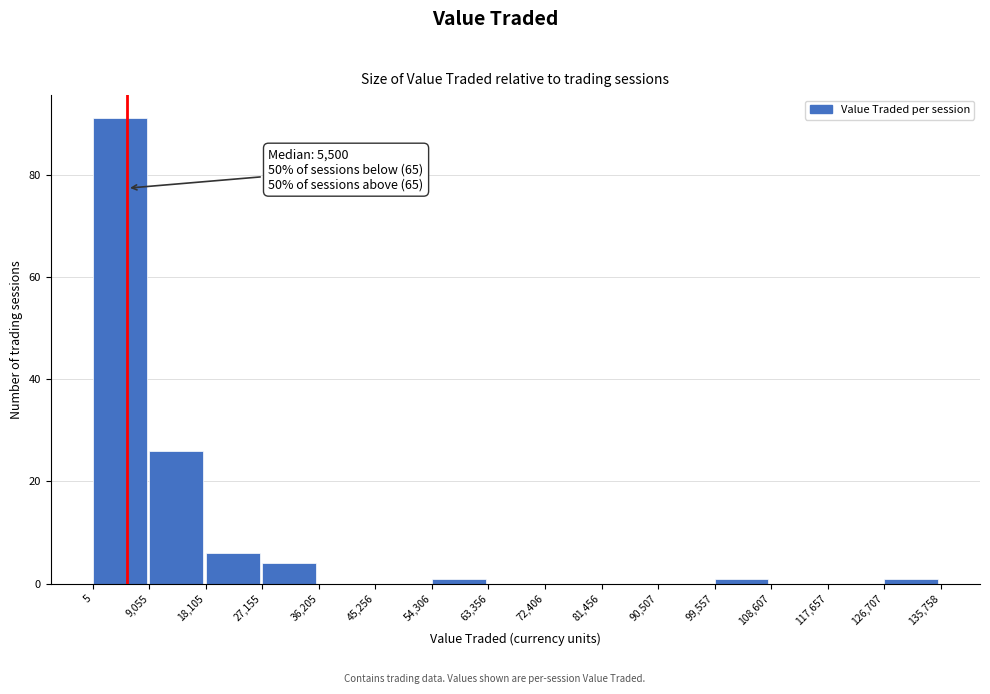

Over which range of the x-axis is the bar tallest?

5 to 9,055